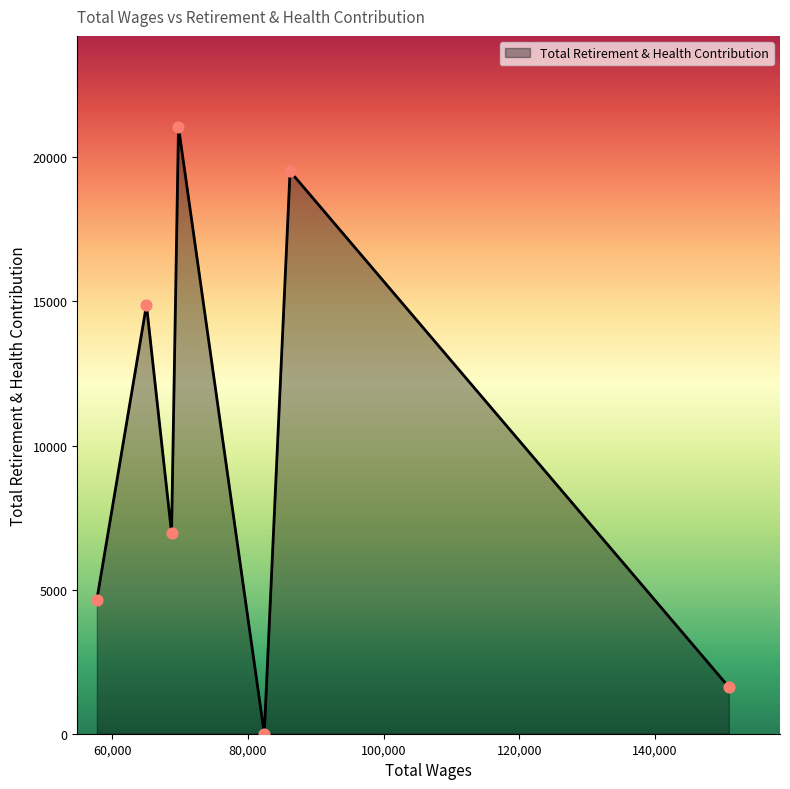

True or false: the data has more than 2 interior local peaks.

True